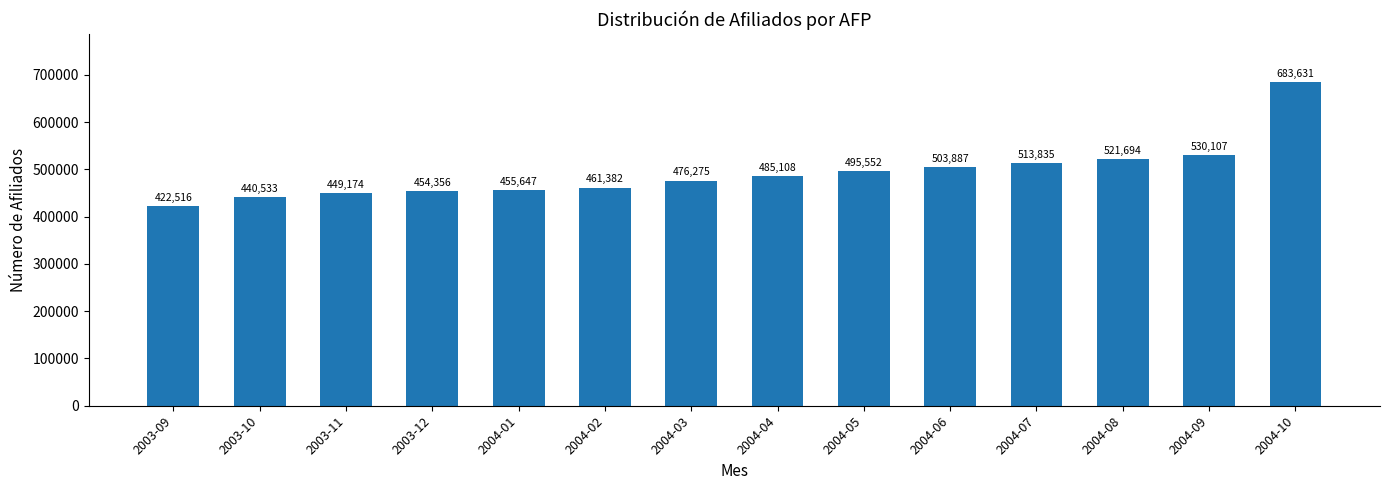

Reading right to left, list all the values displayed in this chart.

2004-10=683631	2004-09=530107	2004-08=521694	2004-07=513835	2004-06=503887	2004-05=495552	2004-04=485108	2004-03=476275	2004-02=461382	2004-01=455647	2003-12=454356	2003-11=449174	2003-10=440533	2003-09=422516